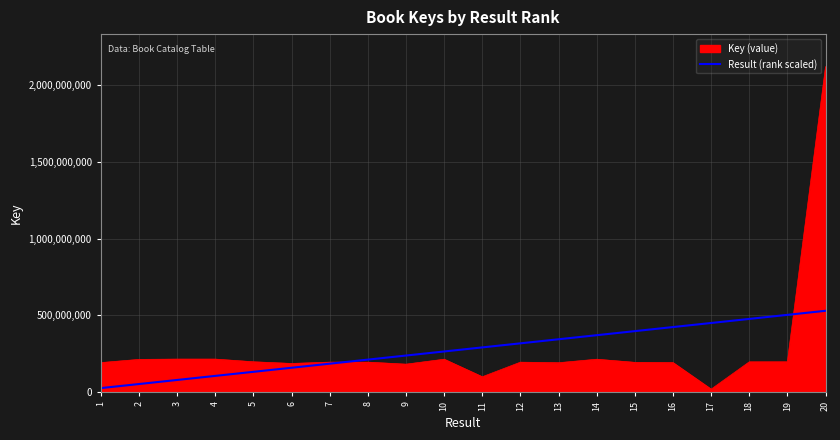

Between 1 and 16, which series saw the biggest shift?

Result (rank scaled)